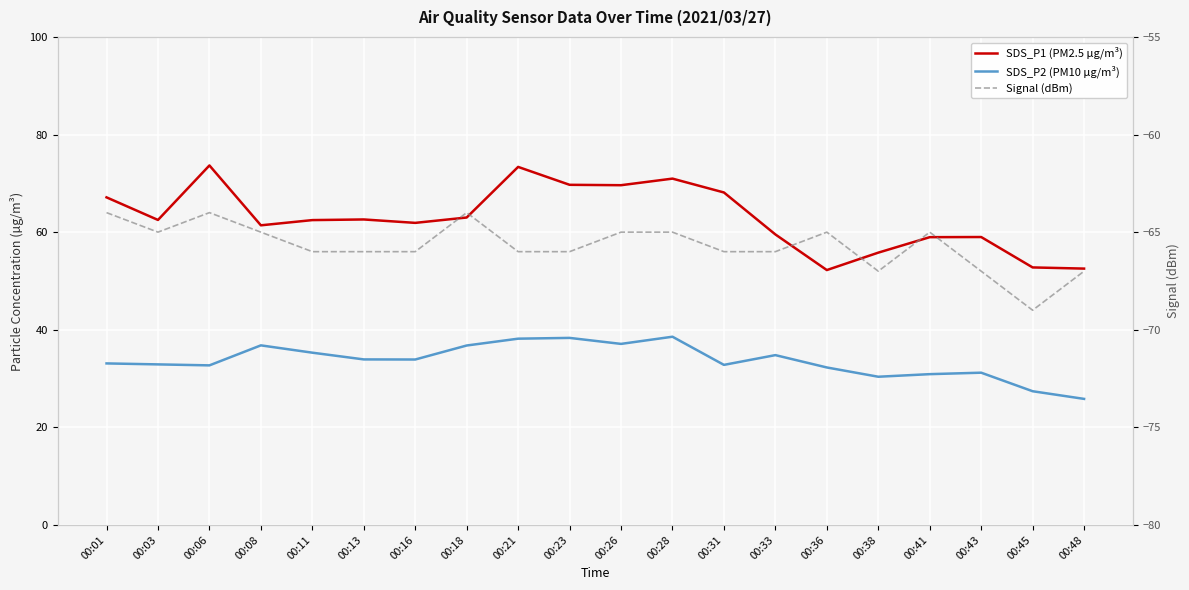

At how many categories does at least one series exceed 1?

20